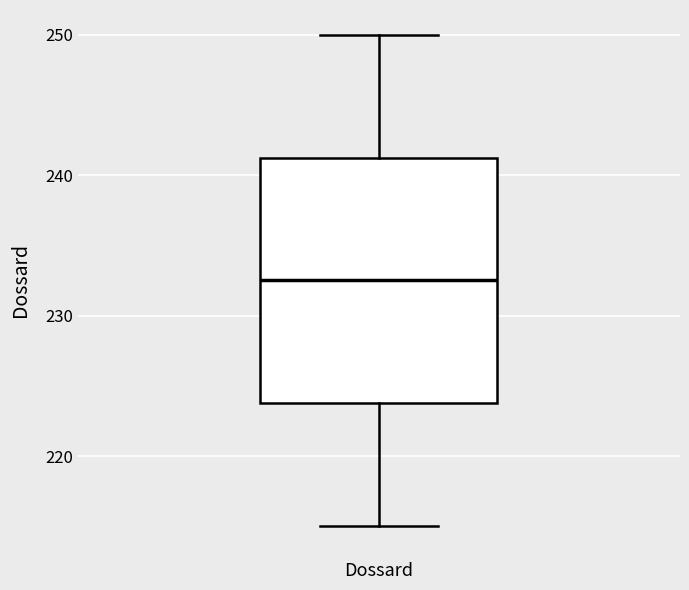

Transcribe this box plot: give where the median line is, the range the box spans, and where the two whiskers end, as read against the y-axis. The values are not printed on the chart, so give them approximately, as read against the axis.

median 233, box 224 to 241, whiskers 215 to 250